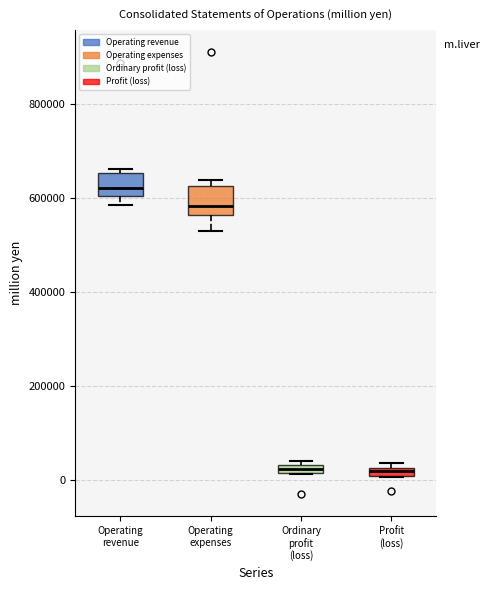

Where is the upper edge of the box for Profit (loss) on the y-axis? The values are not printed on the chart, so give them approximately, as read against the axis.

20000